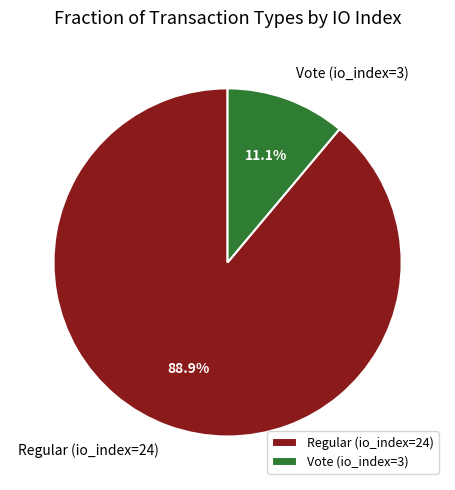

What percentage do Regular (io_index=24) and Vote (io_index=3) together represent?

100.0%